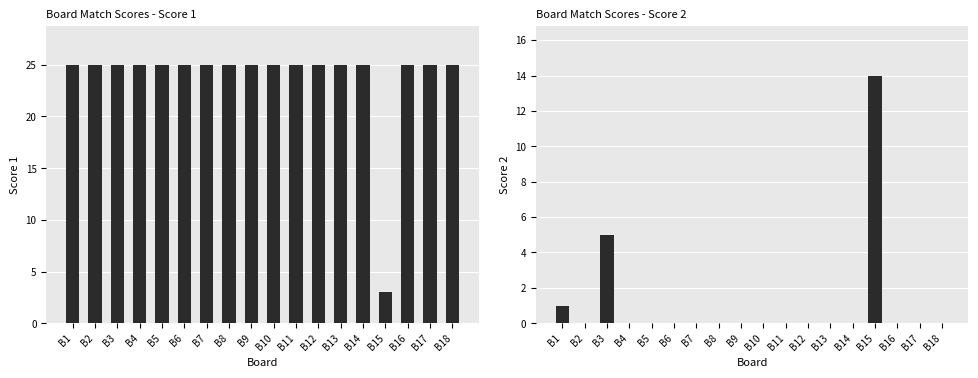

What are all the series names shown in the legend?

Score 1, Score 2